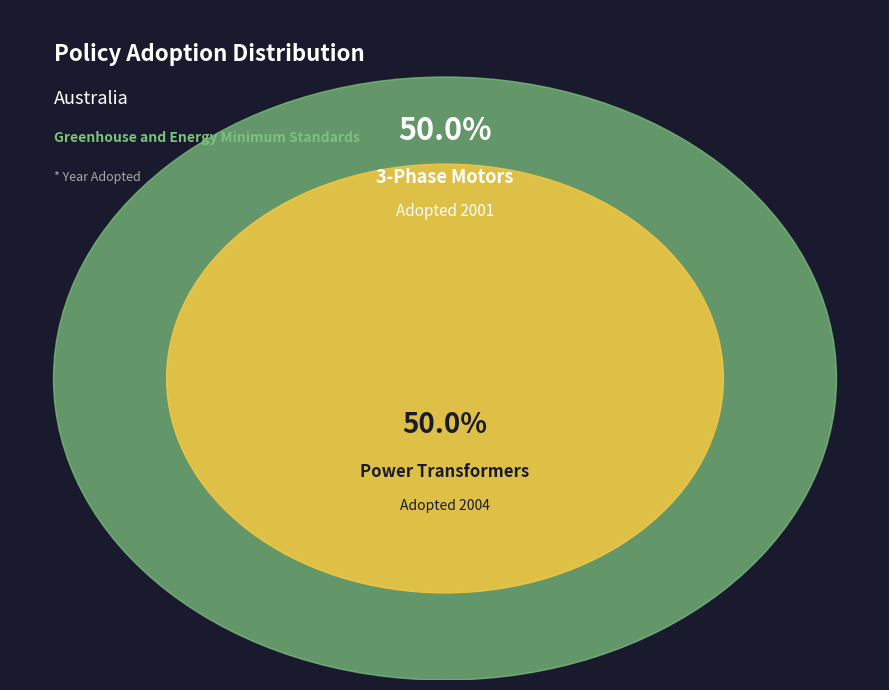

Is Greenhouse and Energy Minimum Standards (3-Phase Motors) the majority of the pie?

No